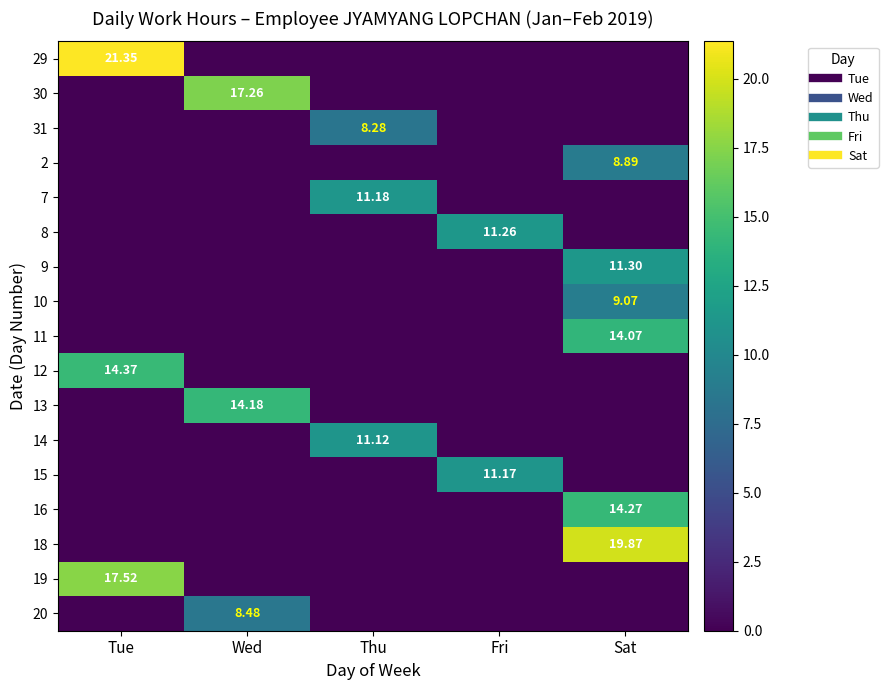

Which category has the lowest value across all series?

Wed